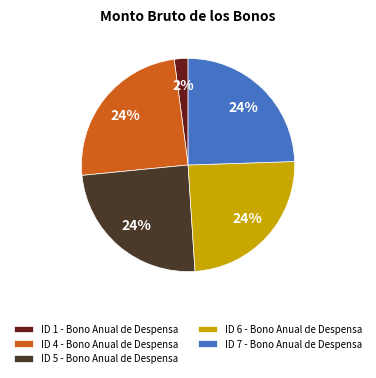

How many segments does this pie chart have?

5